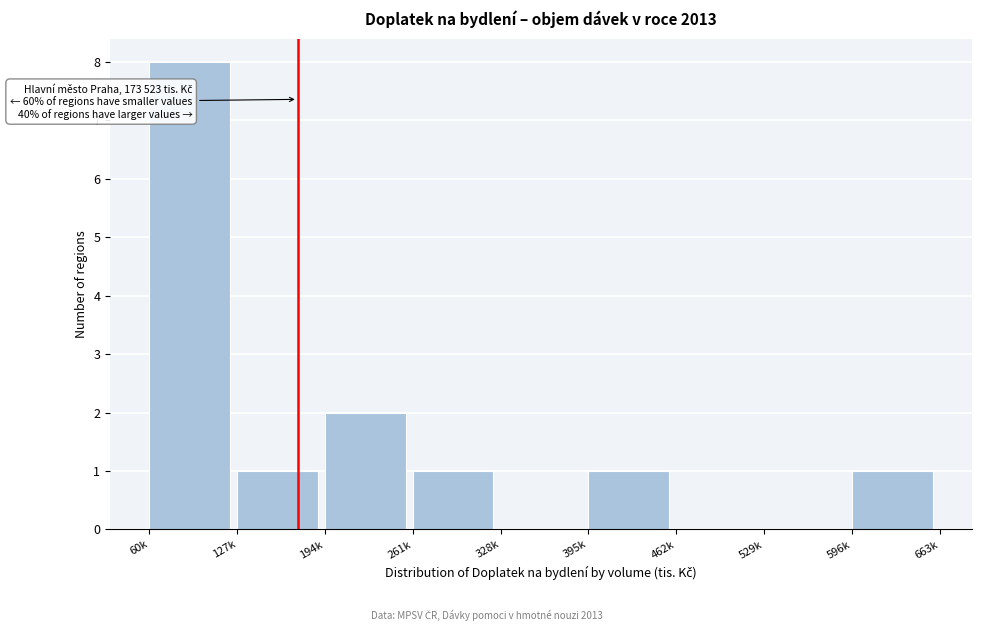

Reading left to right, transcribe all the data shown in this chart.

60k=8	127k=1	194k=2	261k=1	328k=0	395k=1	462k=0	529k=0	596k=1